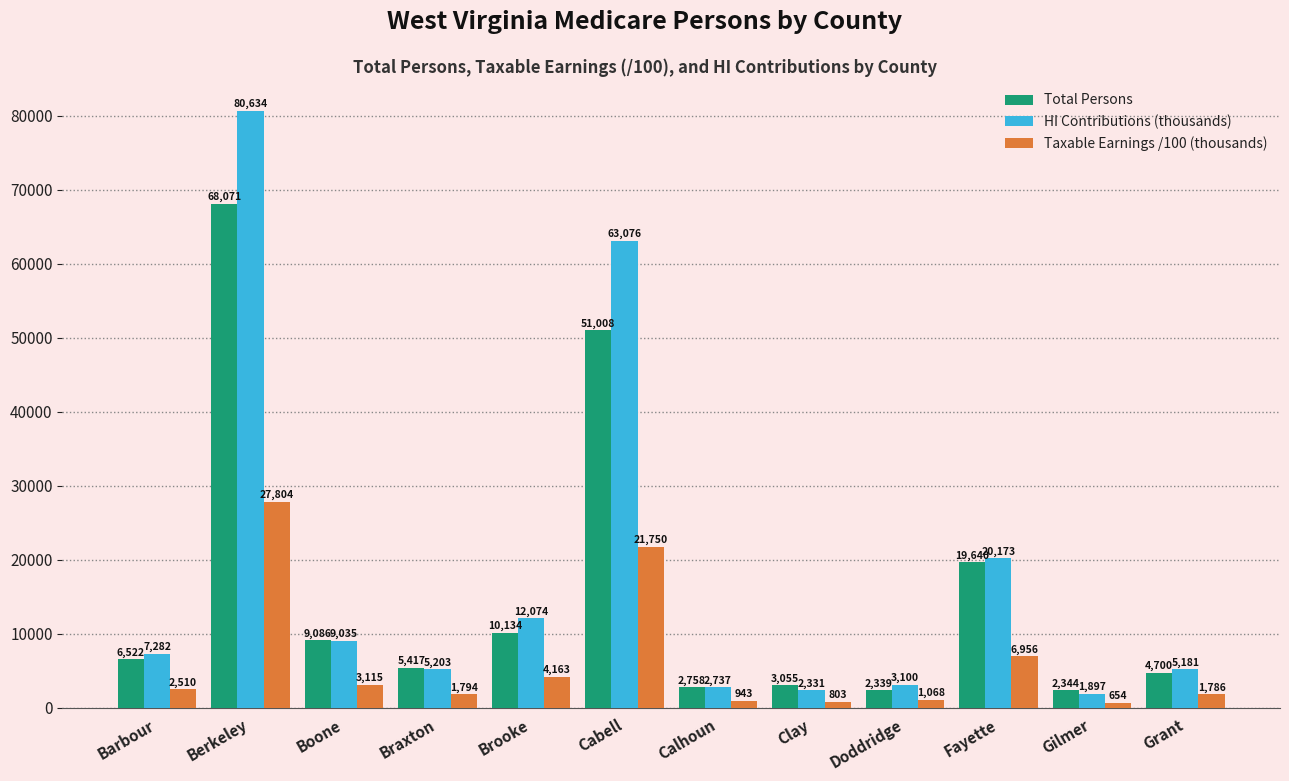

Rank the series by their maximum value, from highest to lowest.

HI Contributions (thousands), Total Persons, Taxable Earnings /100 (thousands)